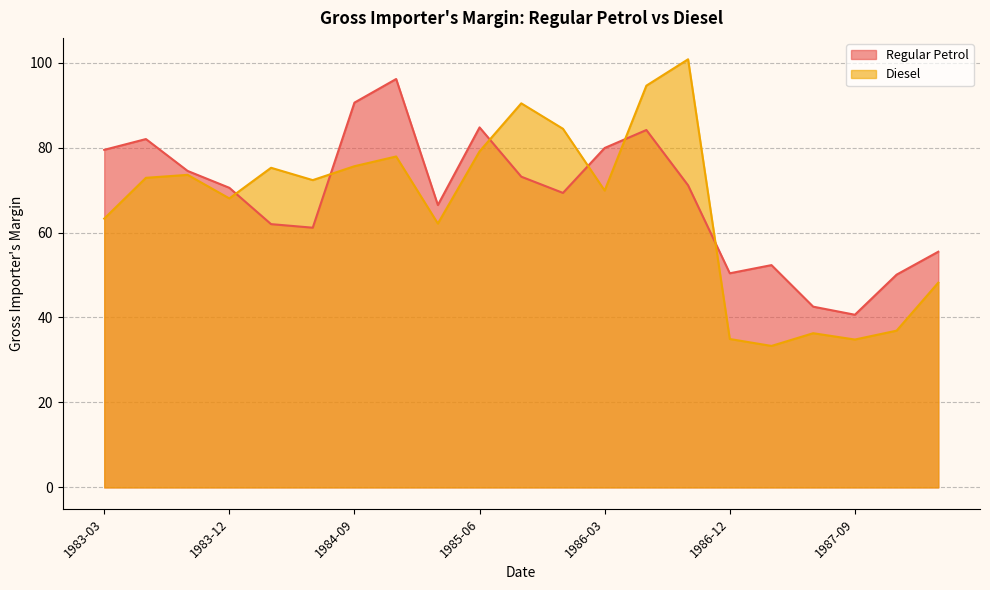

List the labels in order of Regular Petrol value, largest first.

1984-12, 1984-09, 1985-06, 1986-06, 1983-06, 1986-03, 1983-03, 1983-09, 1985-09, 1986-09, 1983-12, 1985-12, 1985-03, 1984-03, 1984-06, 1988-03, 1987-03, 1986-12, 1987-12, 1987-06, 1987-09